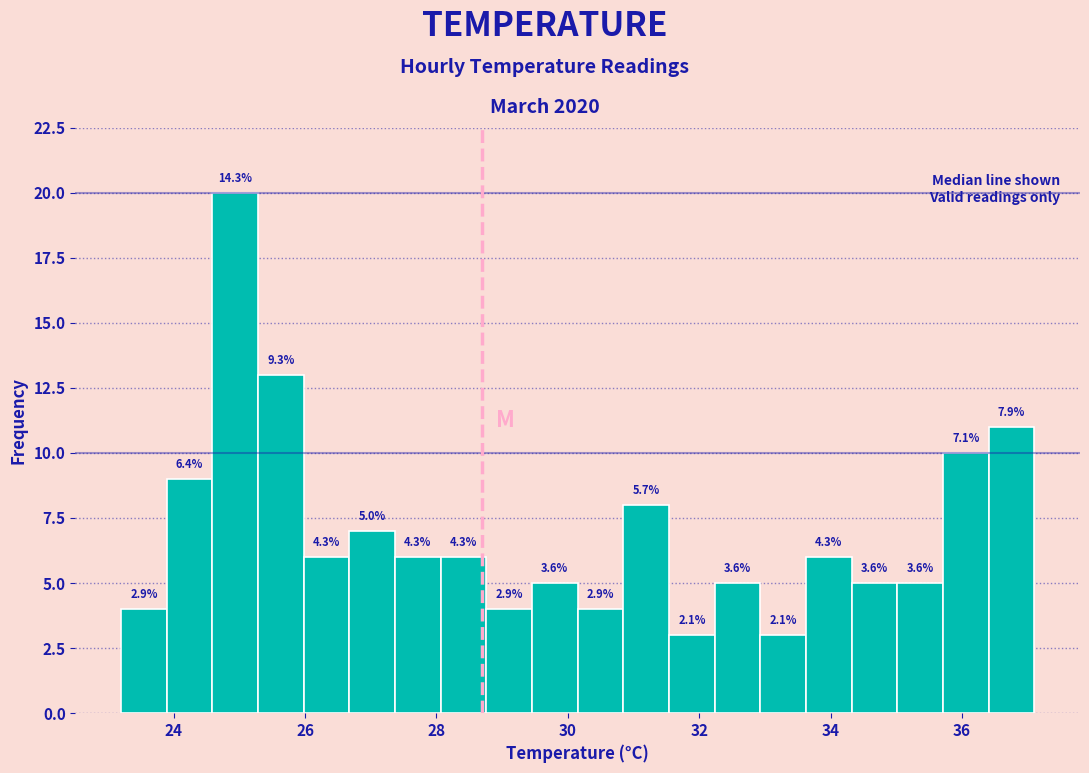

Read against the x-axis, roughly where is the centre of the tallest bar?

25.0